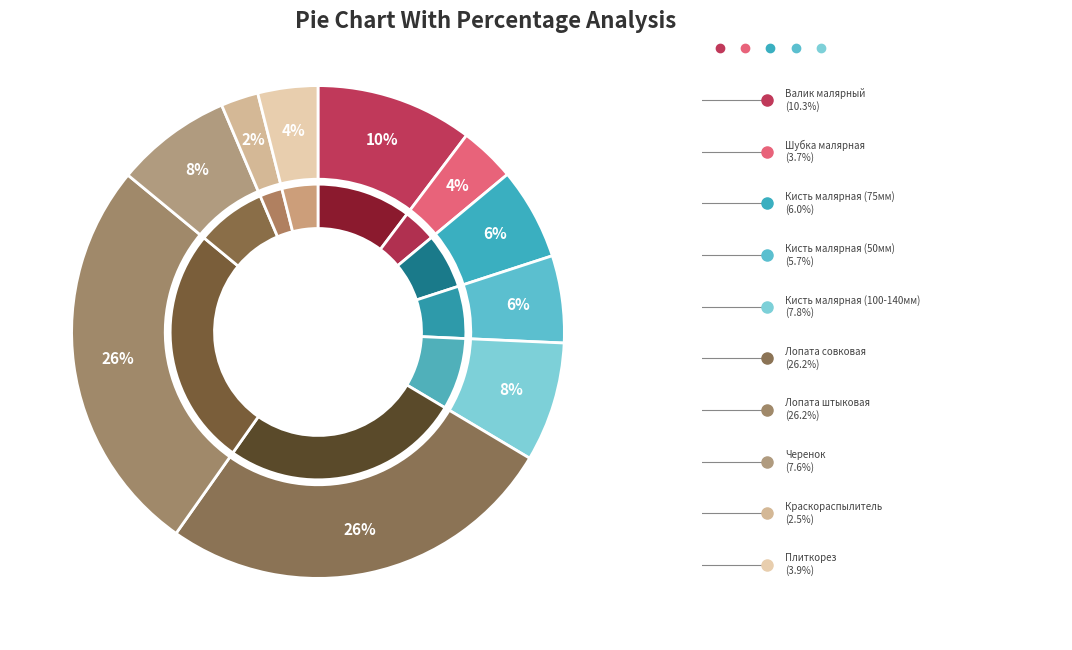

Is there a majority slice in this chart?

No